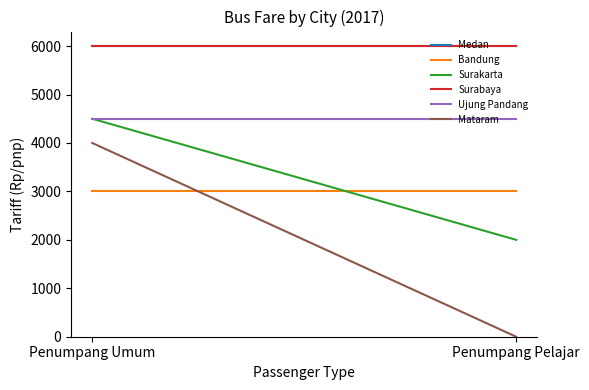

Count the number of data series in this chart.

6